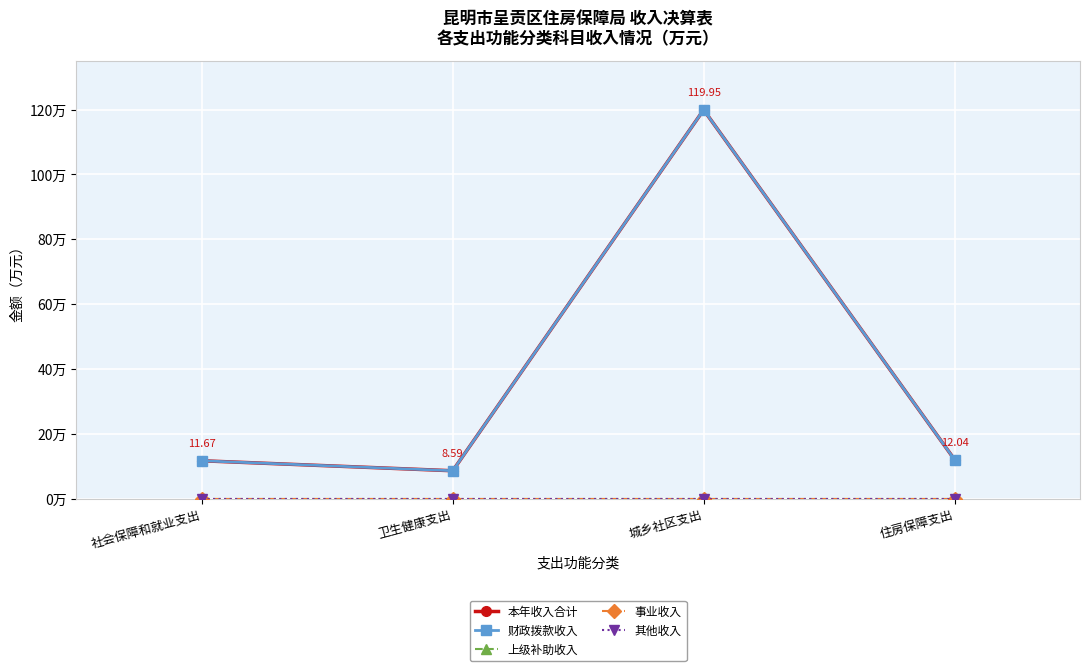

Is the value of 事业收入 at 城乡社区支出 greater than the value of 财政拨款收入 at 社会保障和就业支出?

No